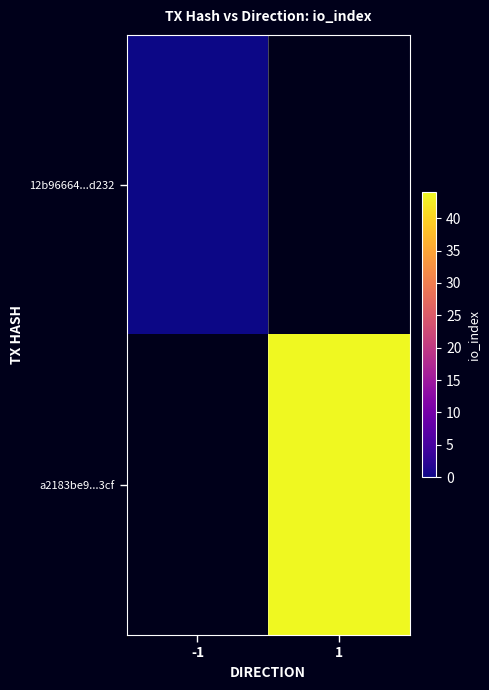

How many data points does each series have?

2